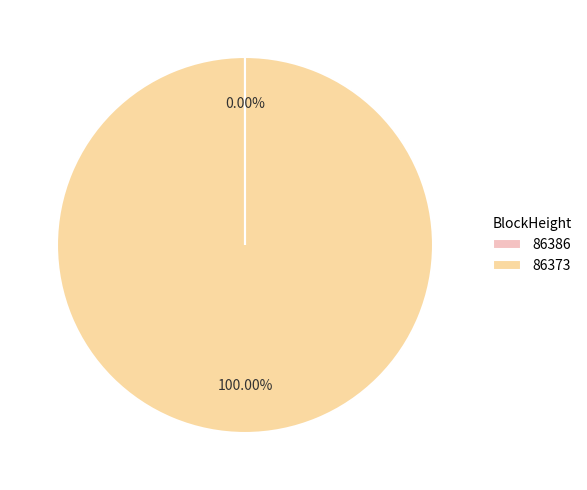

Does any single category account for the majority?

Yes